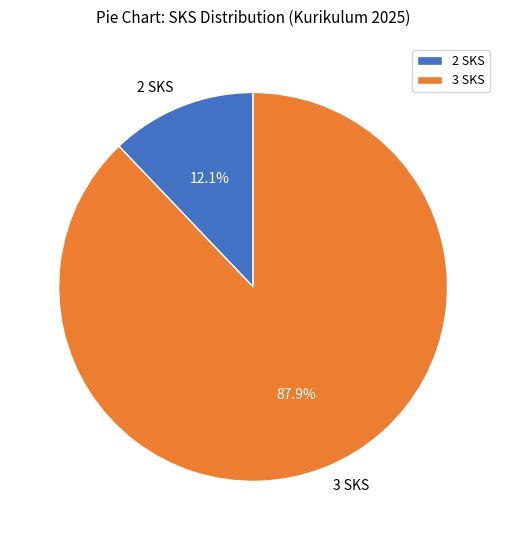

Which category has the smallest portion of the pie?

2 SKS